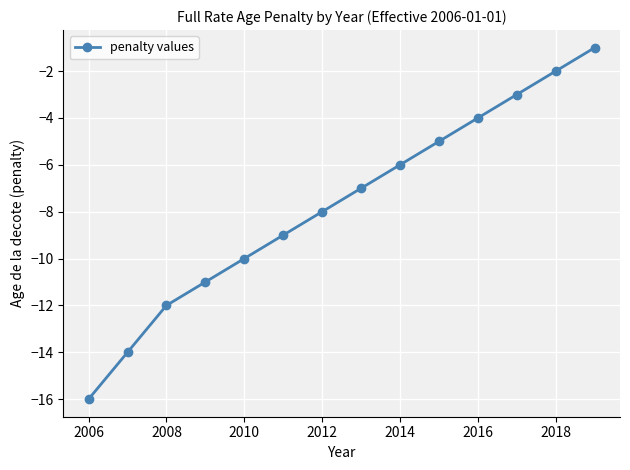

What is the value of the 10th point from the left?

-5